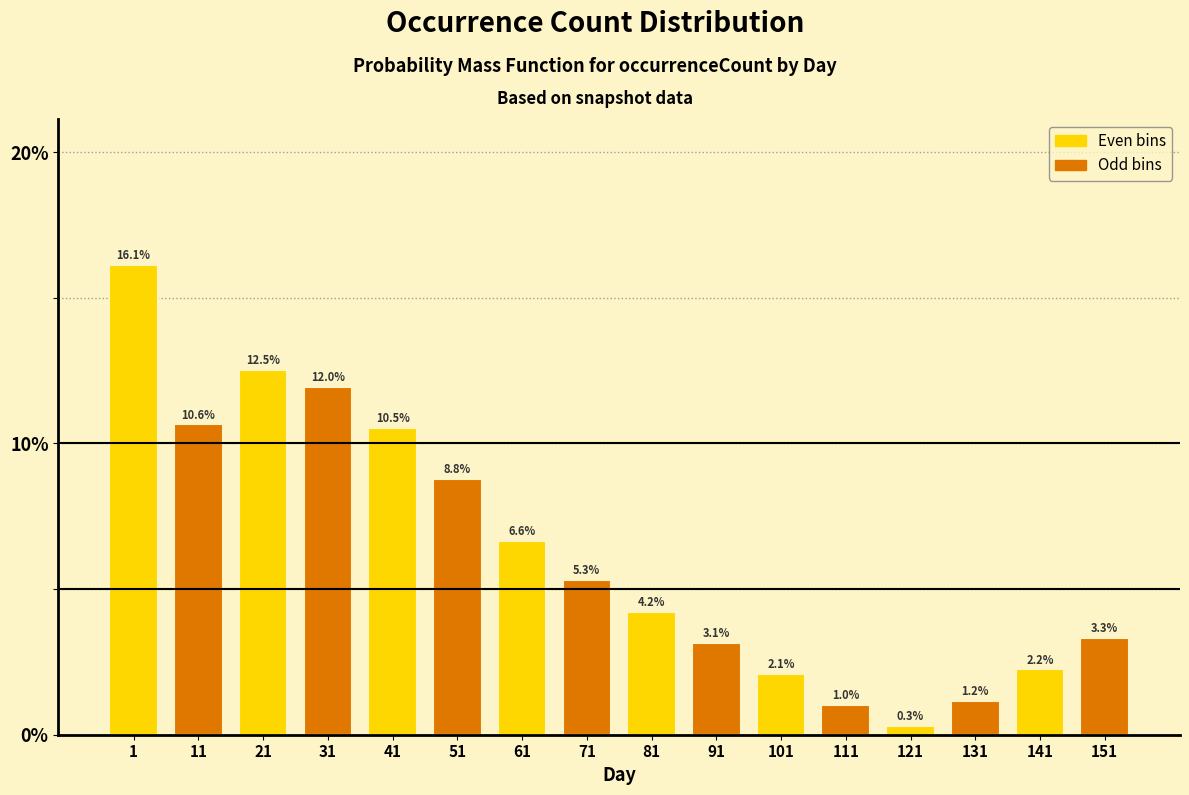

Reading left to right, what are all the values shown in this chart?

1=16.1	11=10.6	21=12.5	31=12.0	41=10.5	51=8.8	61=6.6	71=5.3	81=4.2	91=3.1	101=2.1	111=1.0	121=0.3	131=1.2	141=2.2	151=3.3